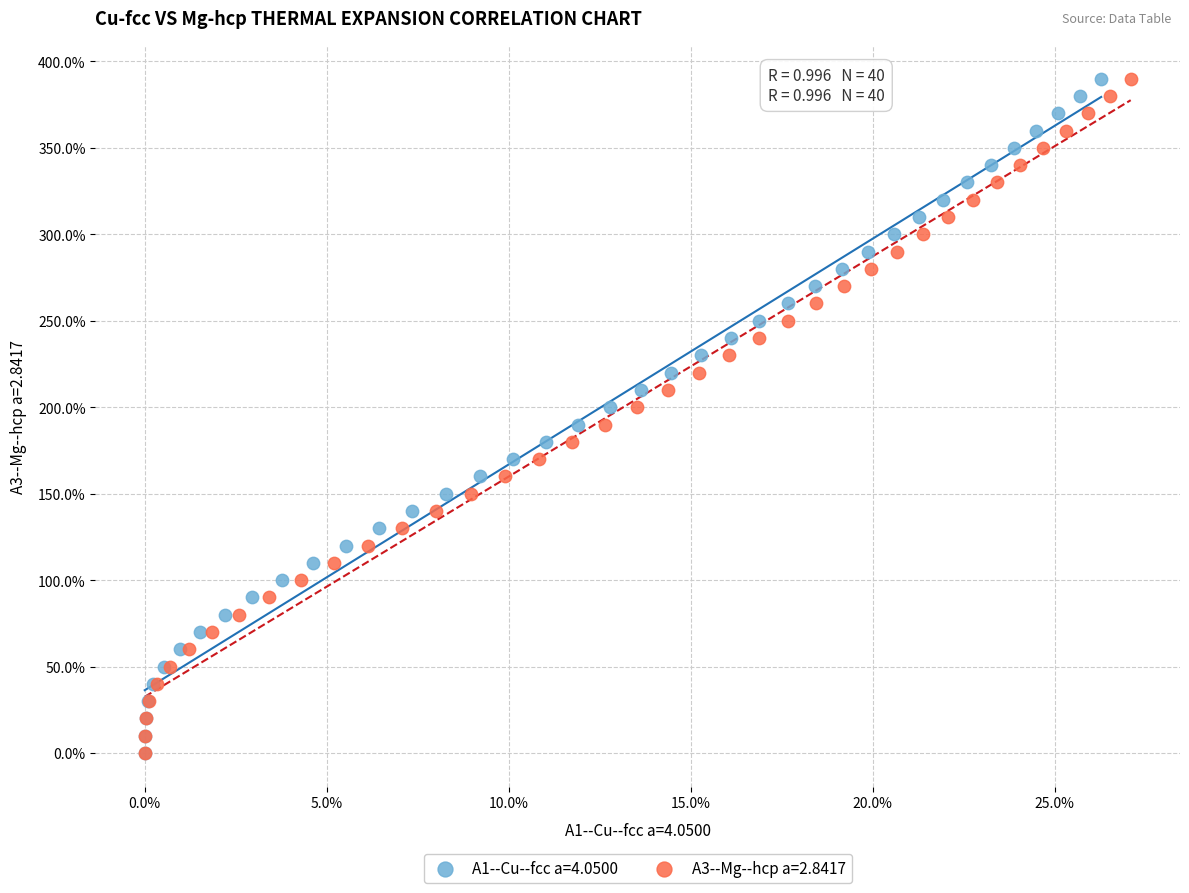

What are all the series names shown in the legend?

A1--Cu--fcc a=4.0500, A3--Mg--hcp a=2.8417